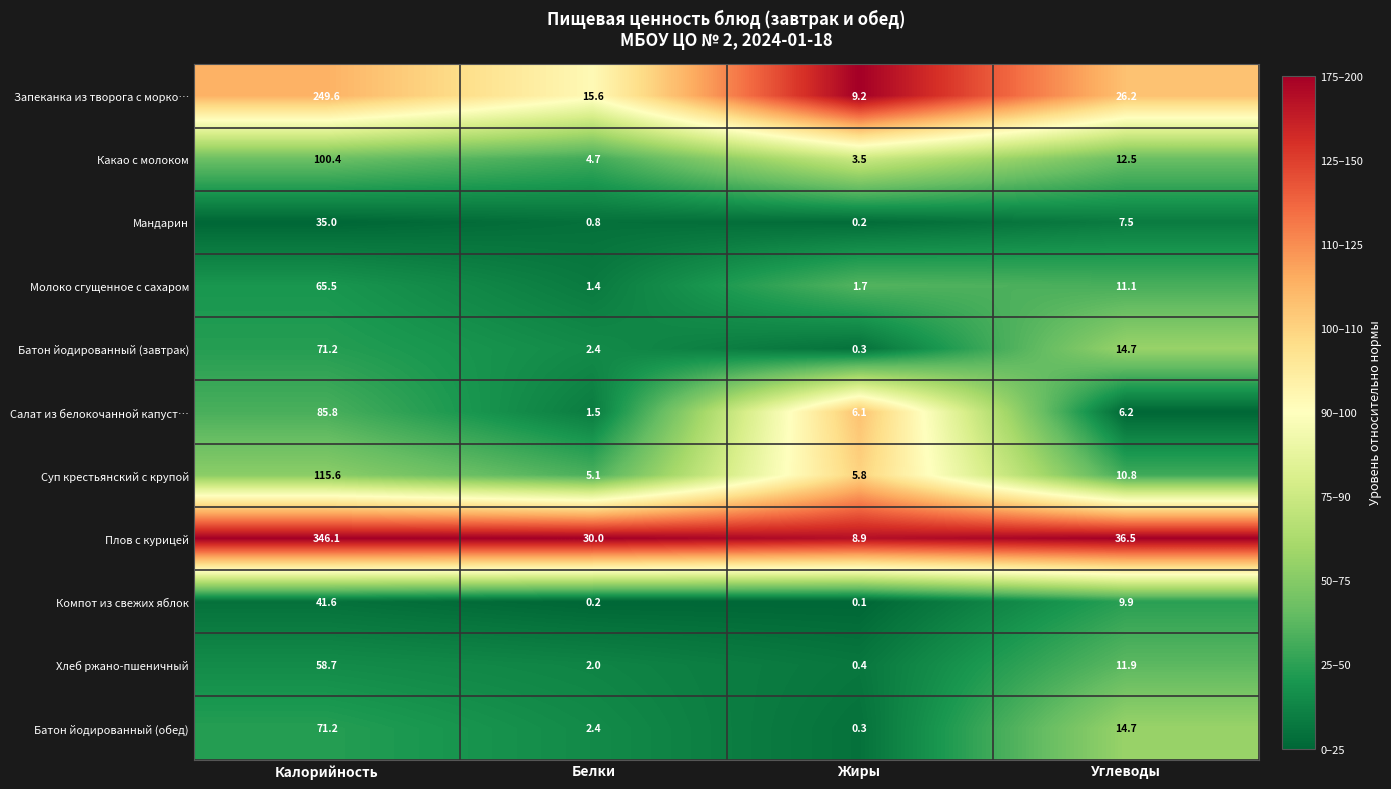

What is the maximum value shown in the chart?

346.1